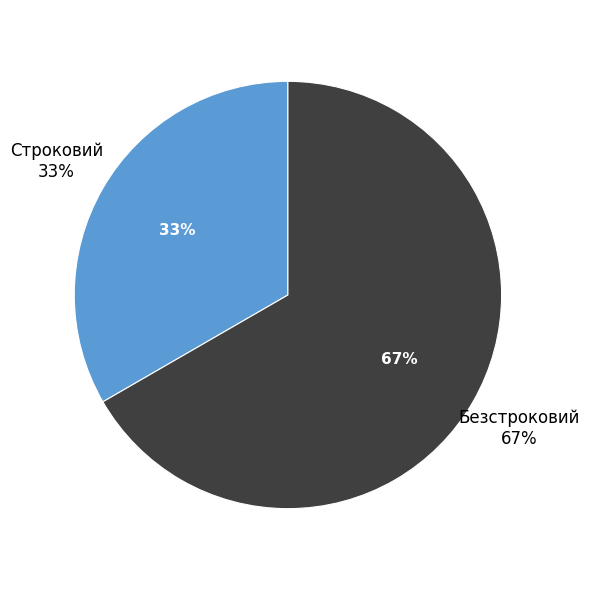

Does any single category account for the majority?

Yes